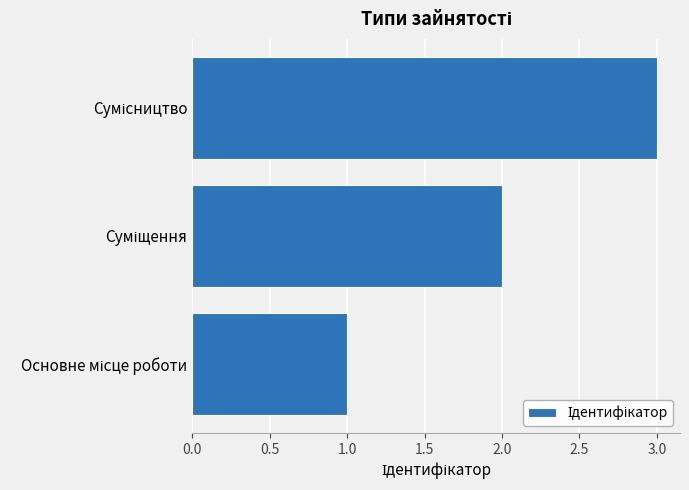

What is the difference between the maximum and minimum values?

2